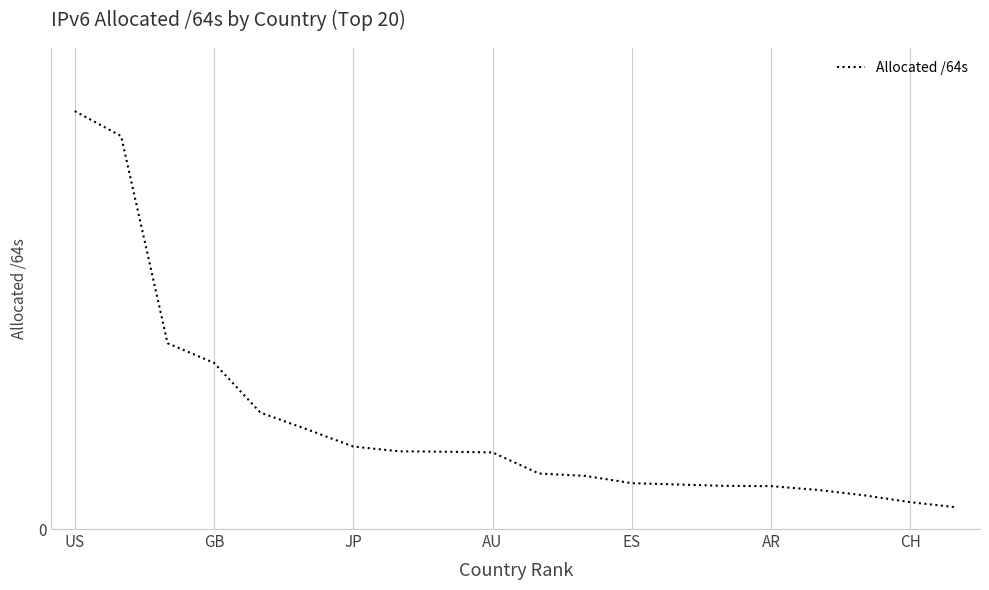

Reading left to right, list all the values displayed in this chart.

218593965244416	205522779570176	97186556870656	86917267390464	60894053859328	52175281258496	43130610188289	40647590871040	40433092132864	40063529517056	29031284015104	27788459704320	23983099150336	23287326113792	22587233599489	22428492234752	20457207169024	17635135848448	14044552757248	11338715234304